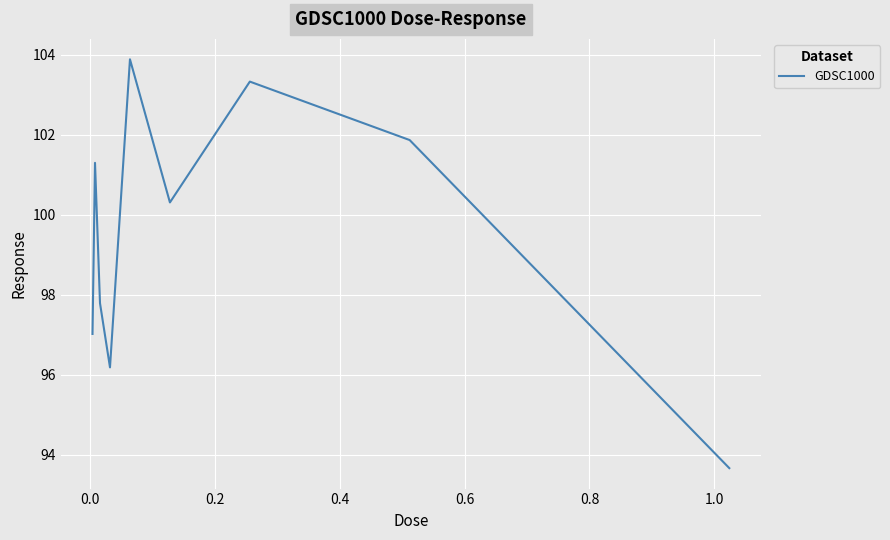

What is the minimum value shown in the chart?

93.7